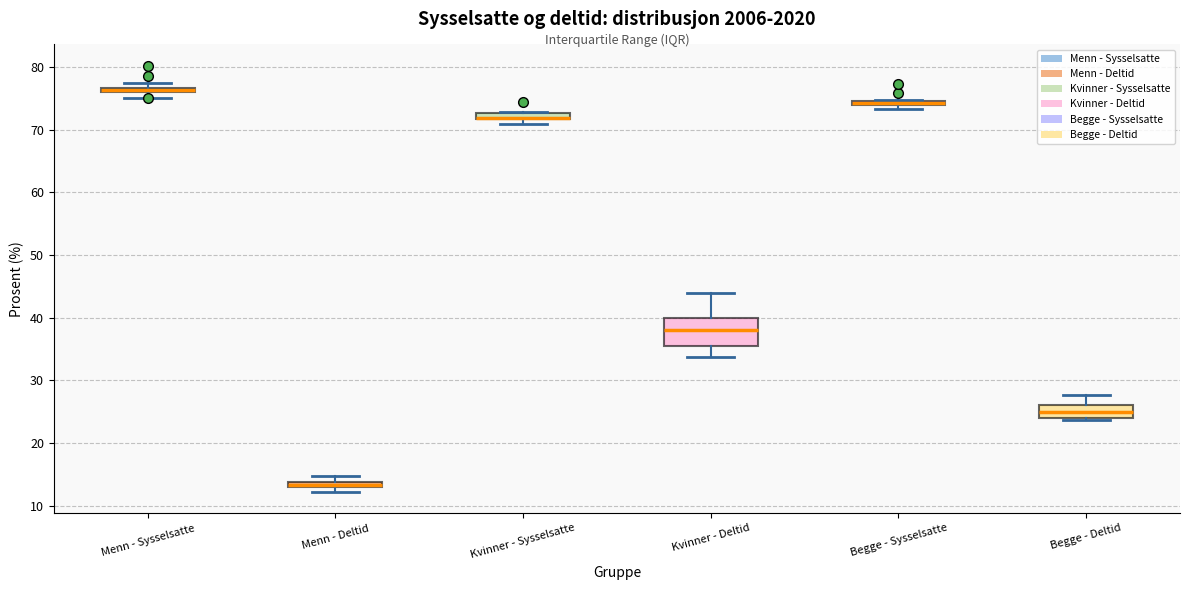

Comparing the boxes themselves (not the whiskers), which one is the tallest?

Kvinner - Deltid